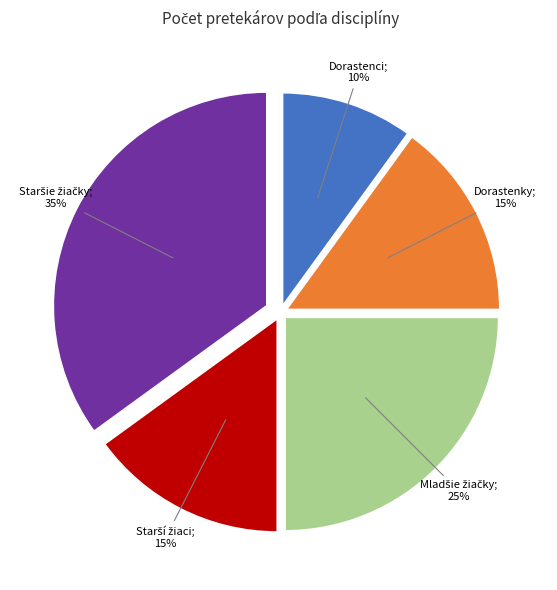

To the nearest percent, what is the difference between the largest and smallest slice percentages?

25%